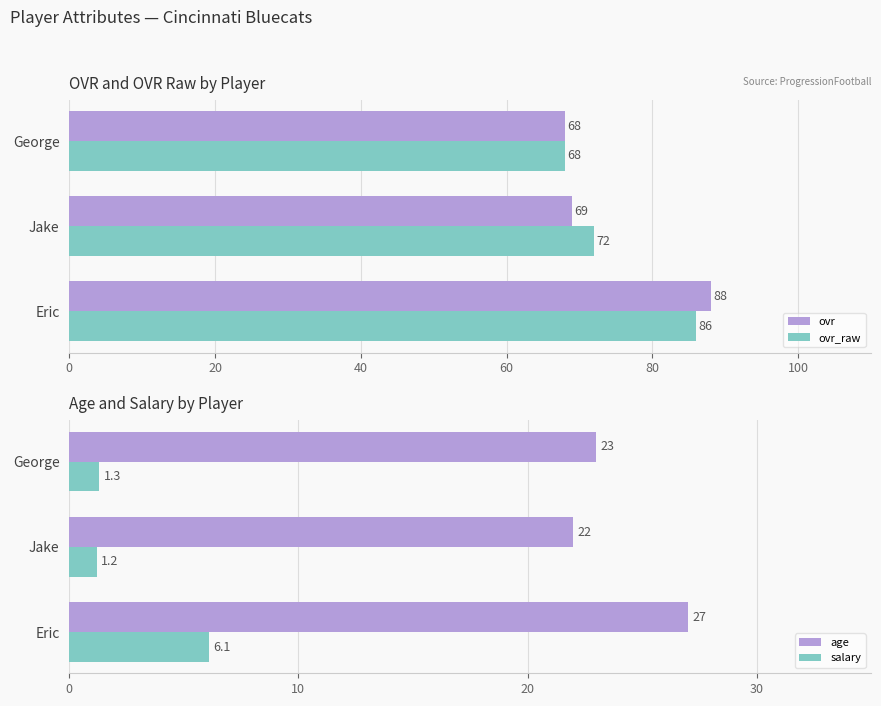

Which series changed the most between 0 and 20?

ovr